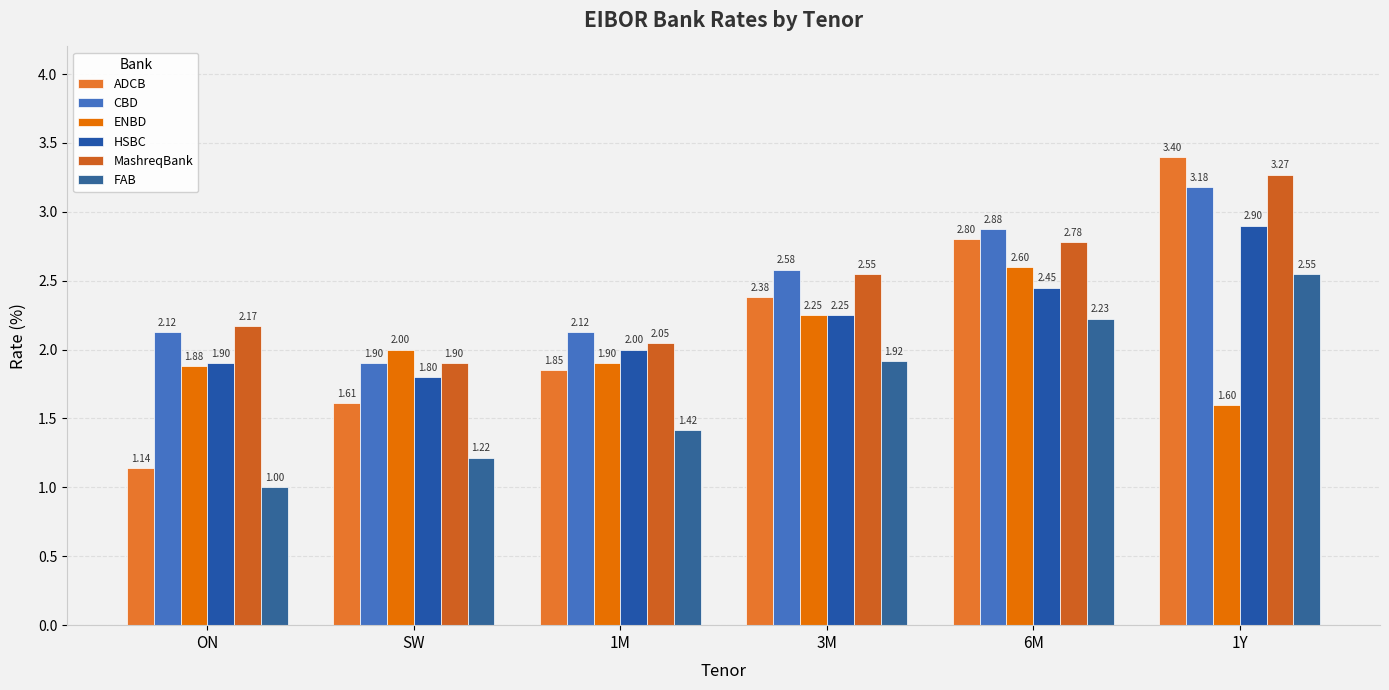

Are the bars grouped side by side (vs. stacked)?

Yes